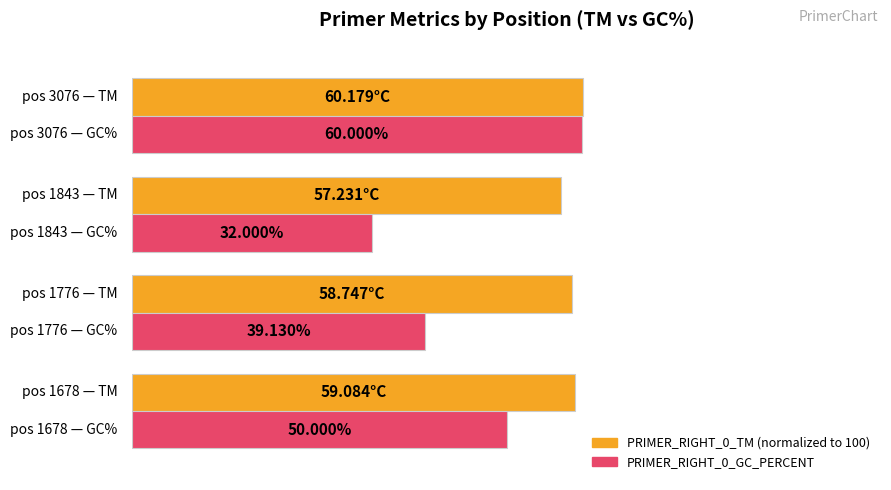

What is the value of the PRIMER_RIGHT_0_GC_PERCENT bar at the 2nd from the left?

39.1